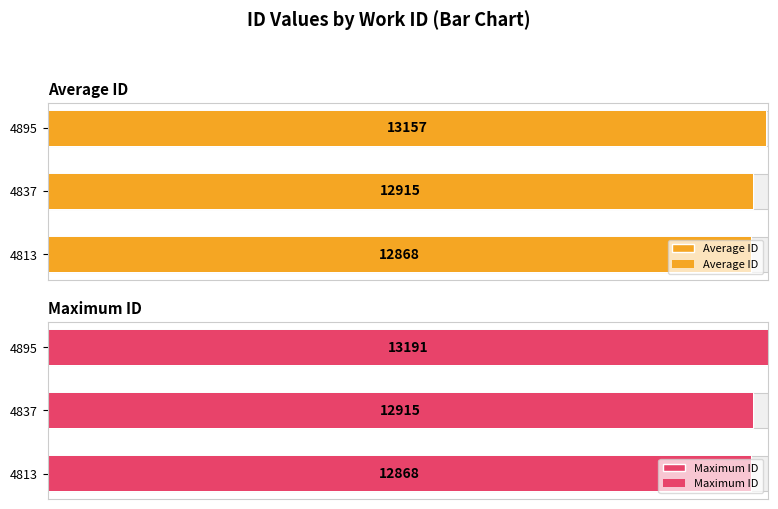

List the series in order of their overall mean, highest first.

Maximum ID, Average ID